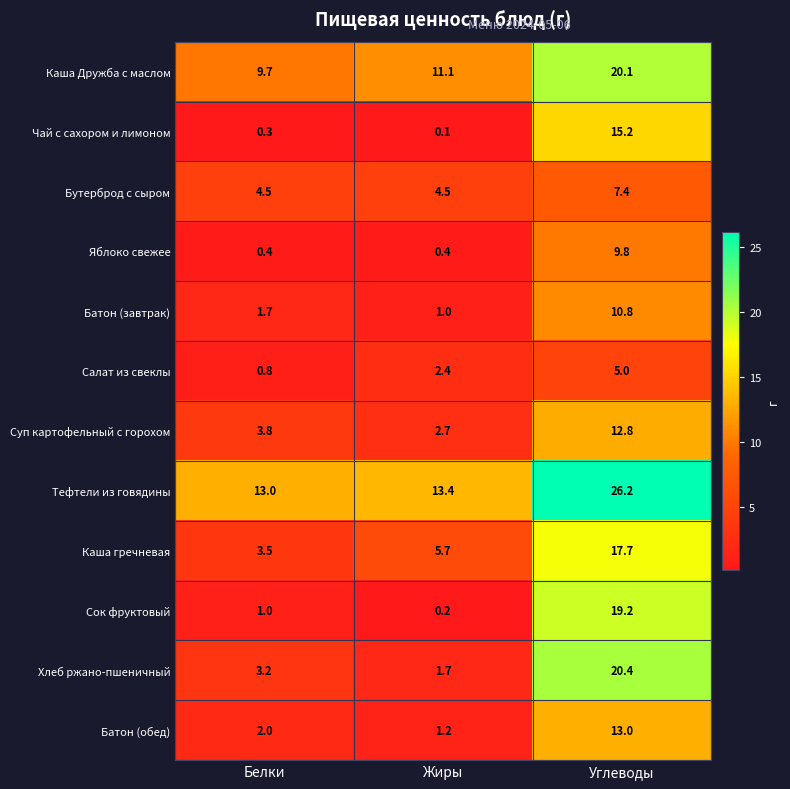

Which series has the widest spread of values?

Сок фруктовый